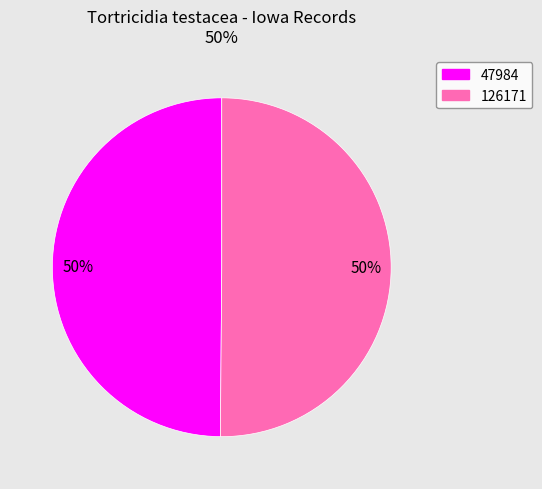

Approximately how many times larger is the value at 47984 compared to 126171?

1.0